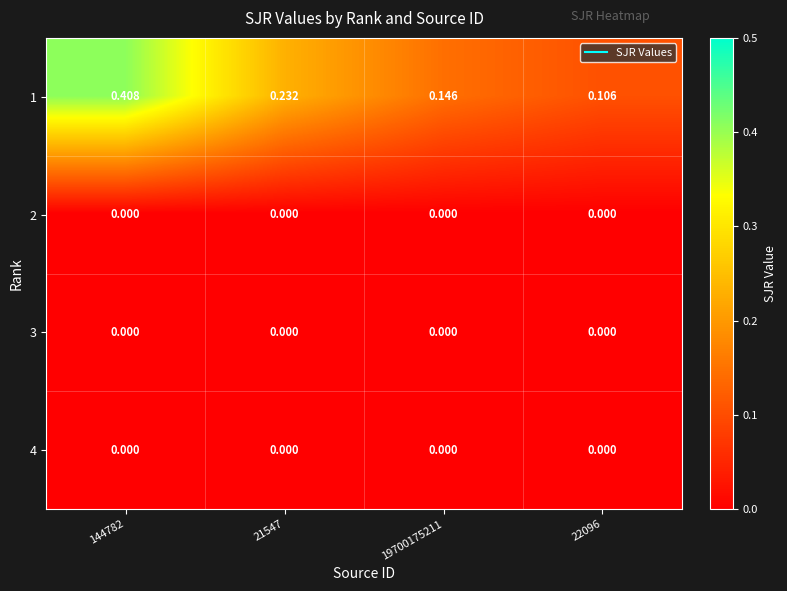

Reading left to right, list all the values displayed in this chart.

1: 144782=0.4	21547=0.2	19700175211=0.1	22096=0.1
2: 144782=0.0	21547=0.0	19700175211=0.0	22096=0.0
3: 144782=0.0	21547=0.0	19700175211=0.0	22096=0.0
4: 144782=0.0	21547=0.0	19700175211=0.0	22096=0.0